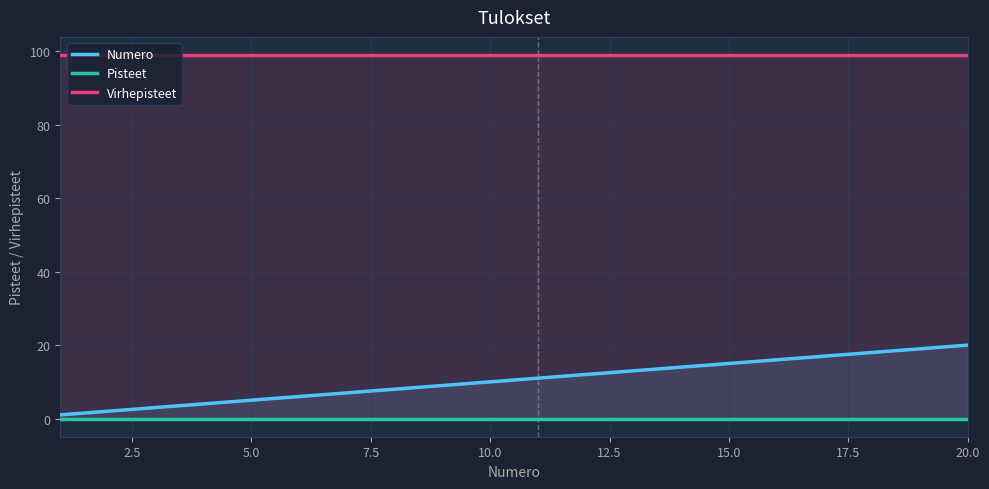

True or false: Pisteet has more than 0 interior local peaks.

False